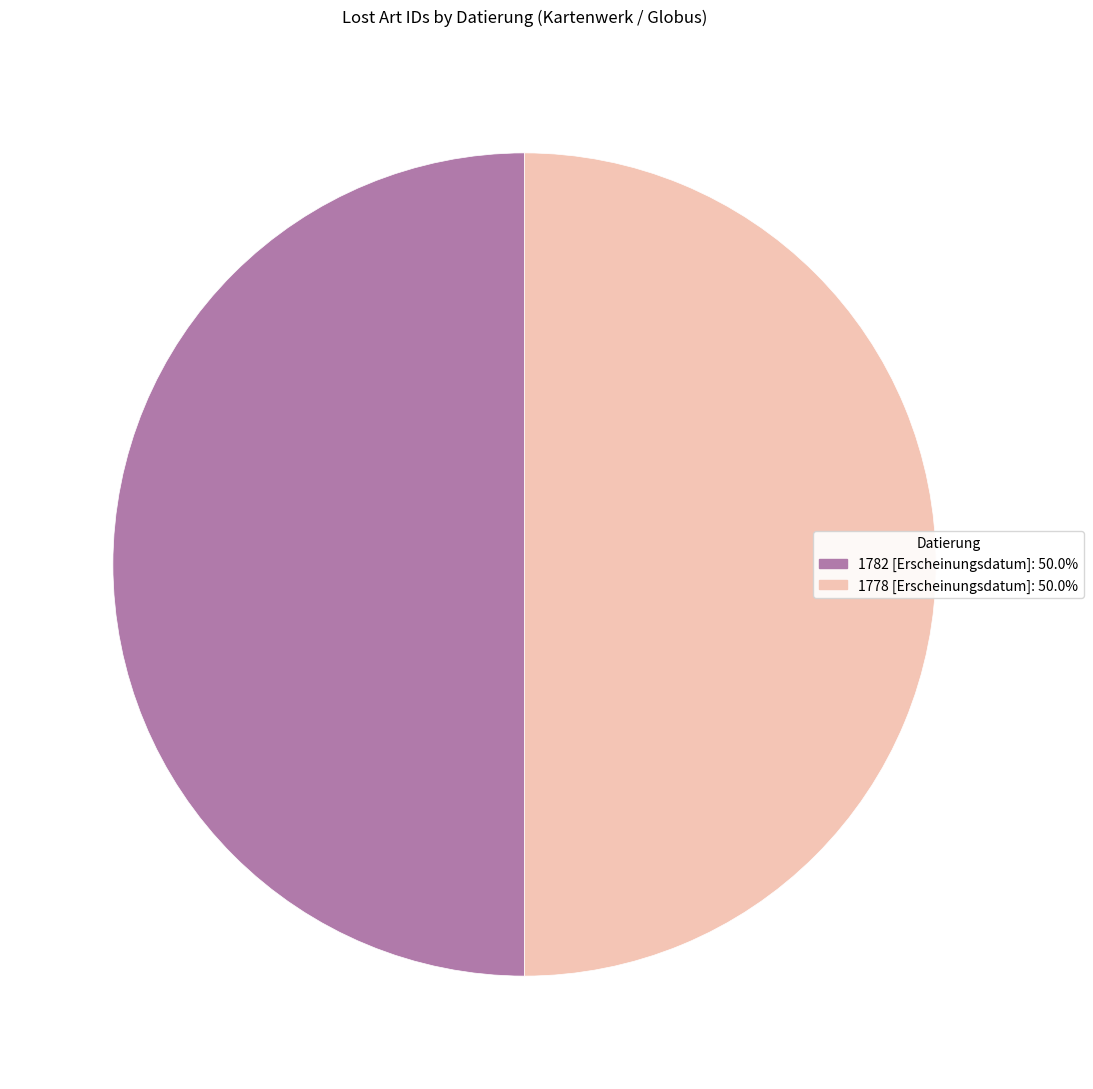

Is it true that 1782 [Erscheinungsdatum] is 60% of the pie?

False